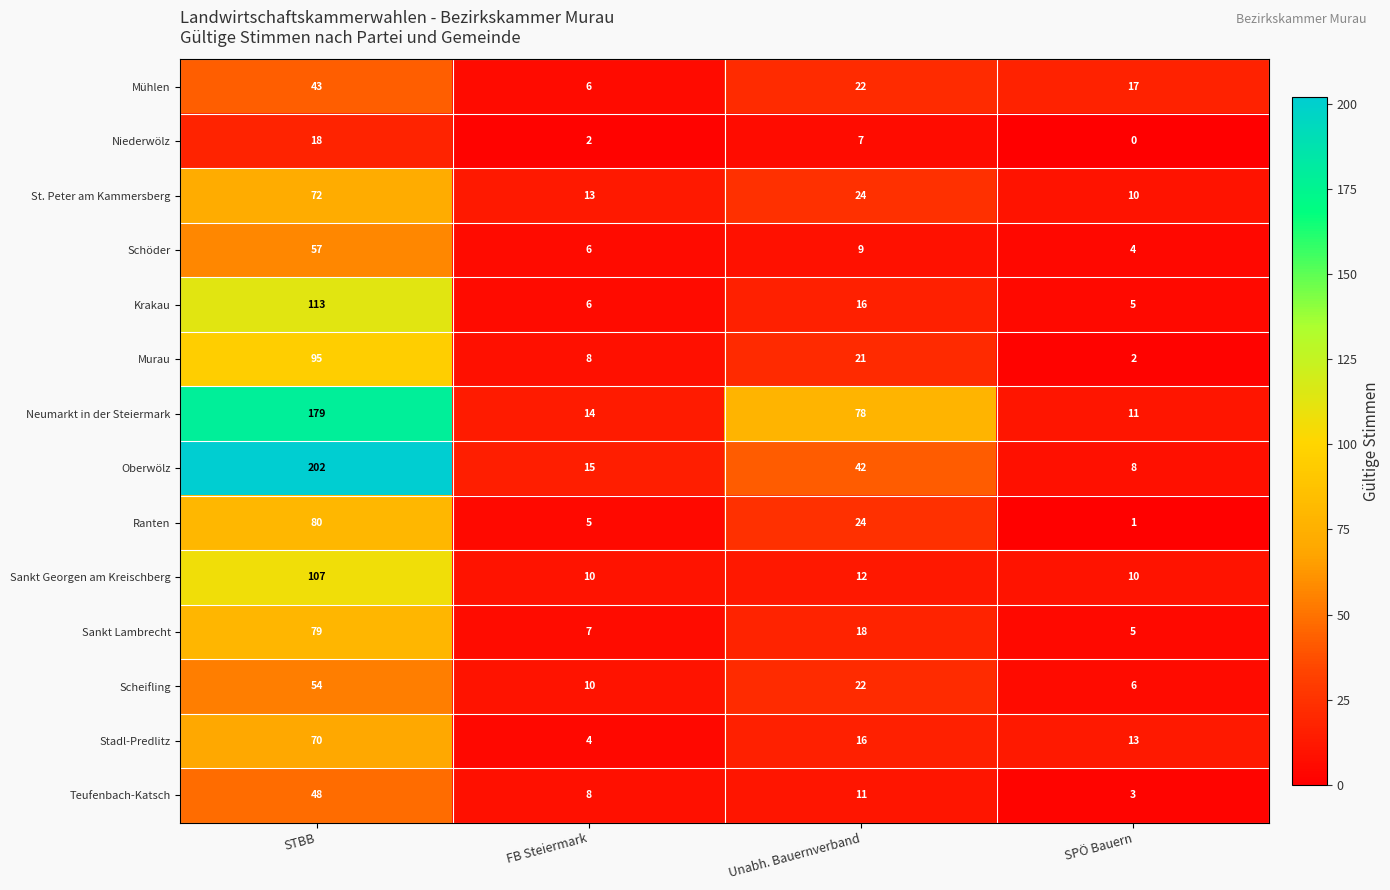

Is the value of Schöder at FB Steiermark greater than the value of Oberwölz at SPÖ Bauern?

No